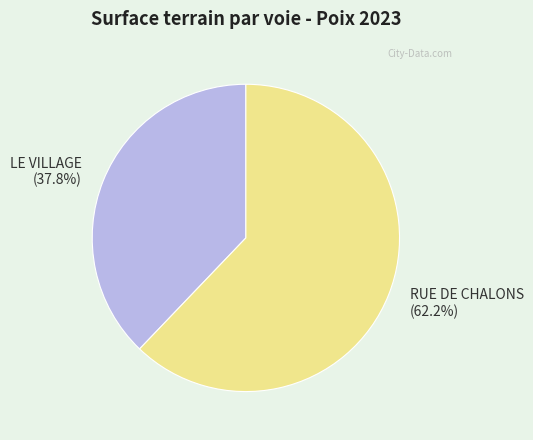

Which category has the smallest portion of the pie?

LE VILLAGE